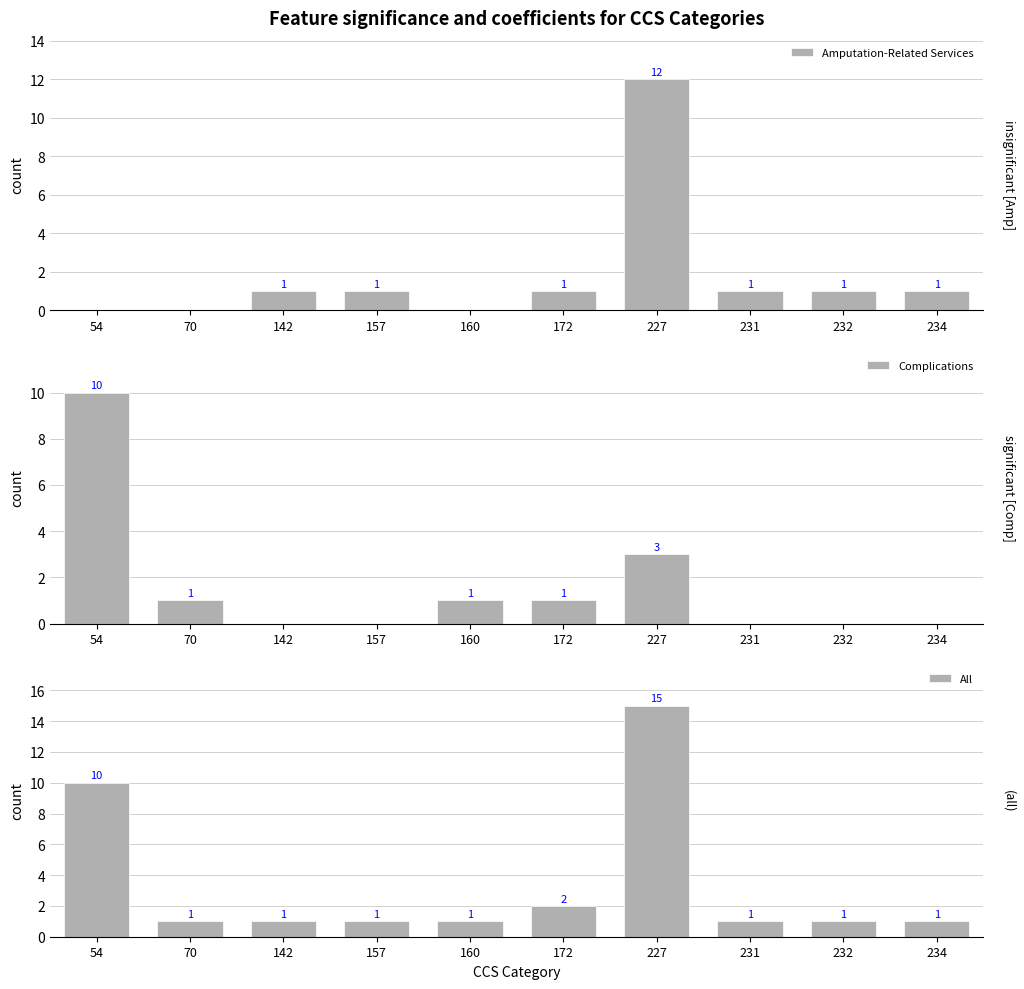

What is the greatest value displayed?

15